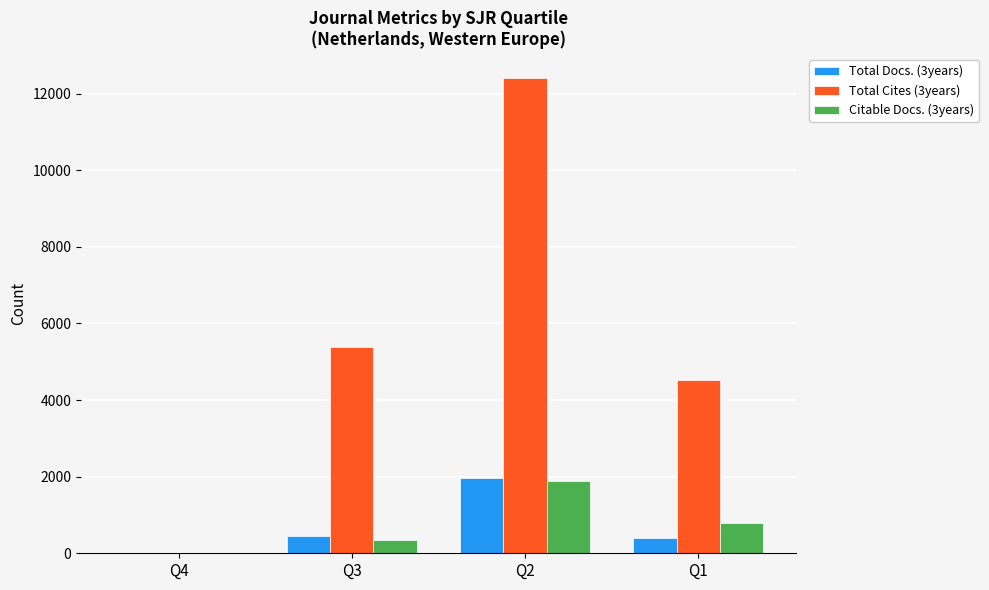

Which label corresponds to the largest value in the chart?

Q2